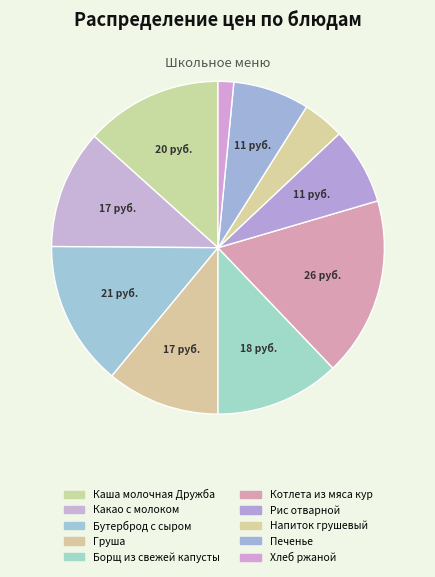

Count the number of slices in the pie.

10